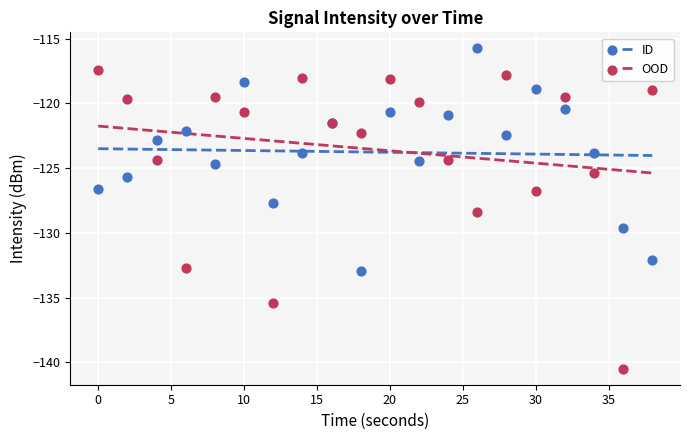

What are all the series names shown in the legend?

ID, OOD